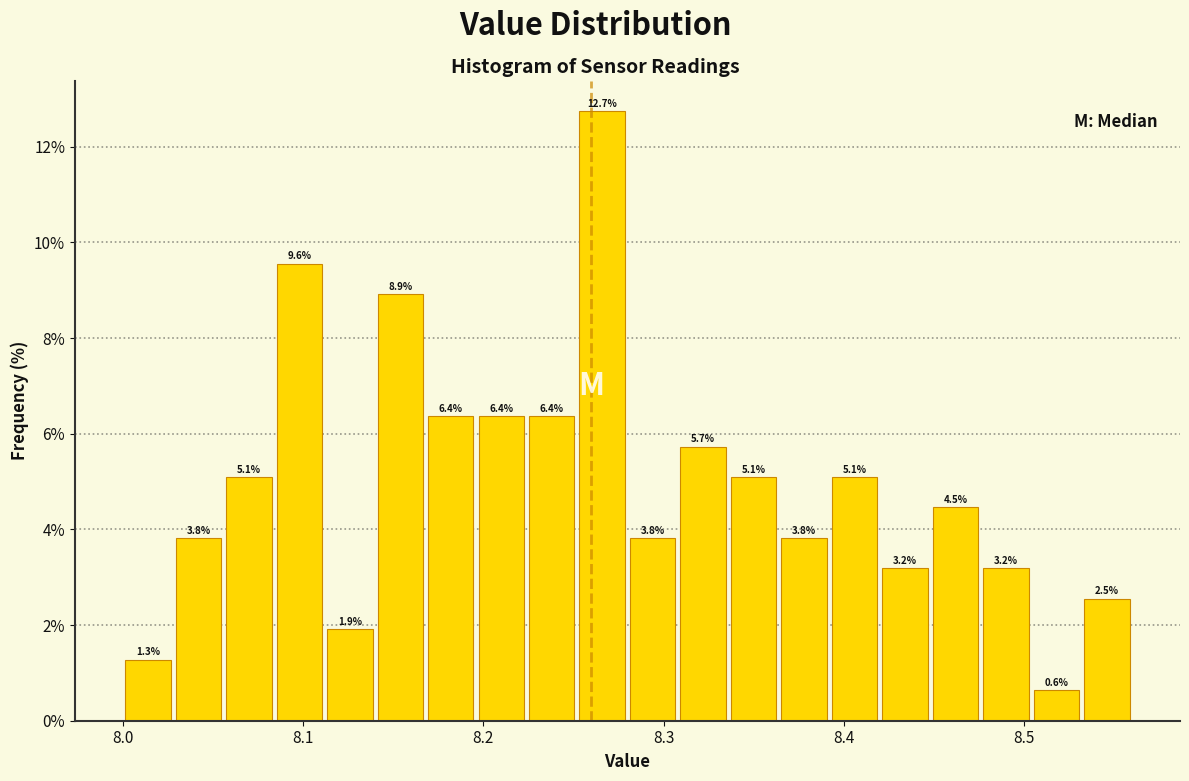

Read against the x-axis, roughly where is the centre of the tallest bar?

8.27